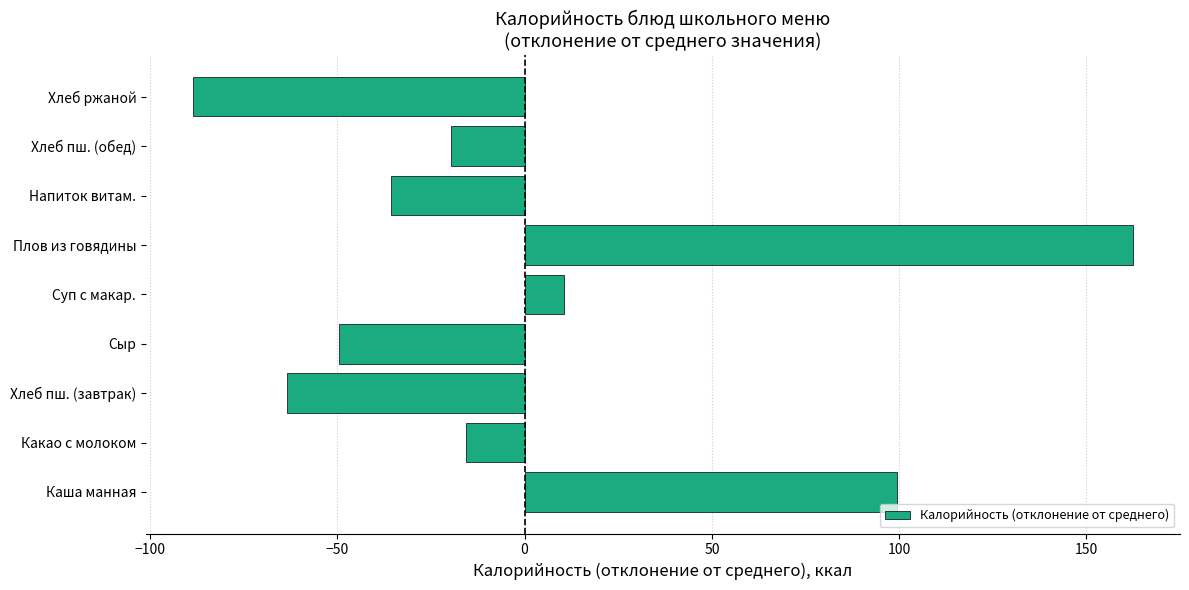

Which has a higher value, Суп с макар. or Каша манная?

Каша манная